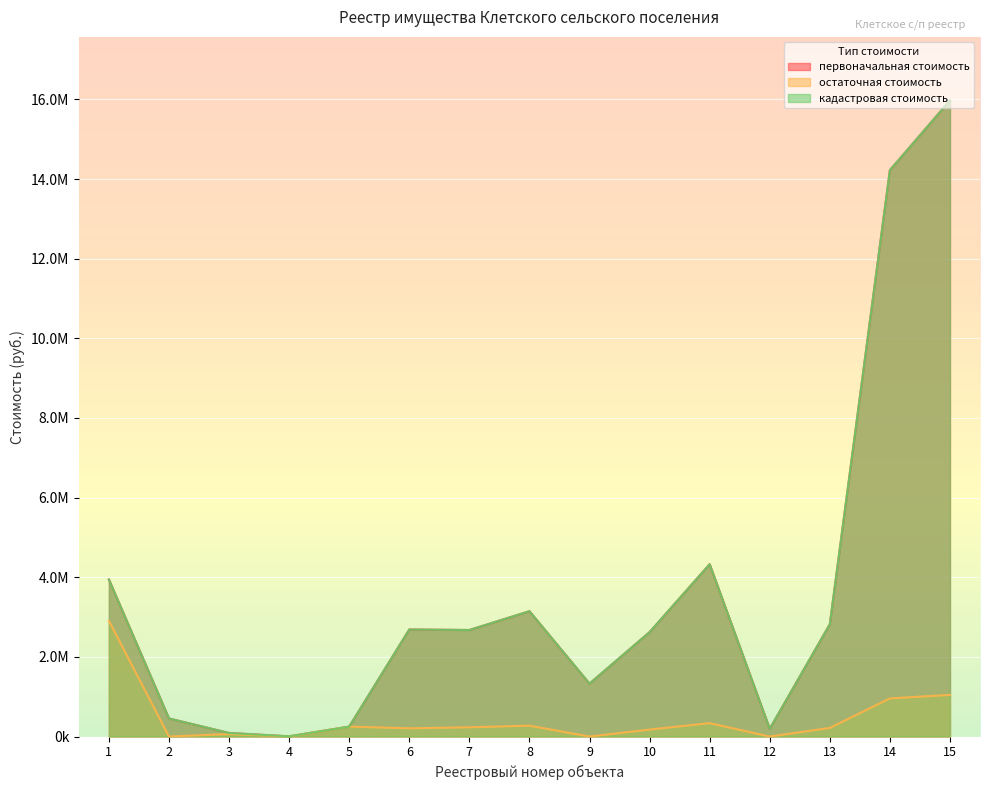

True or false: остаточная стоимость and первоначальная стоимость intersect in this chart.

False